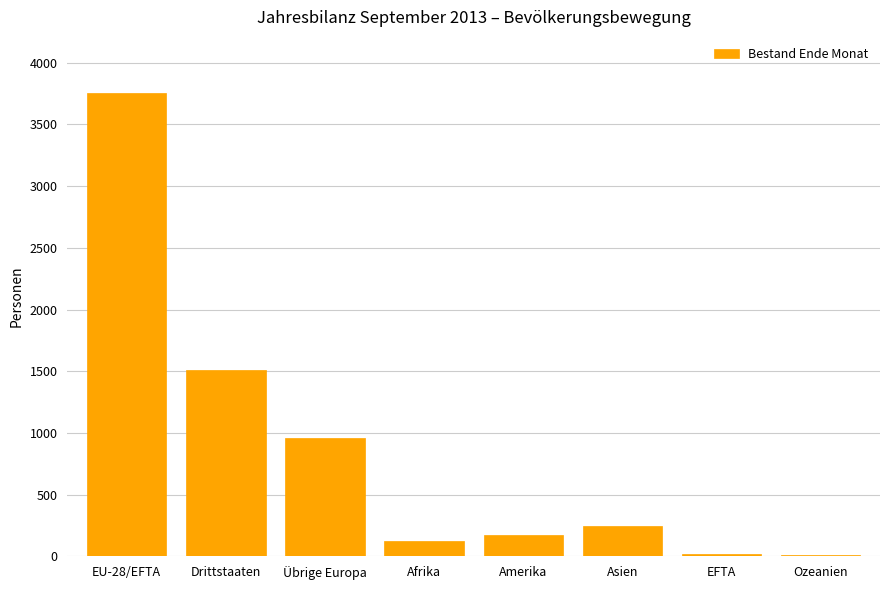

Which has a higher value, EFTA or Afrika?

Afrika